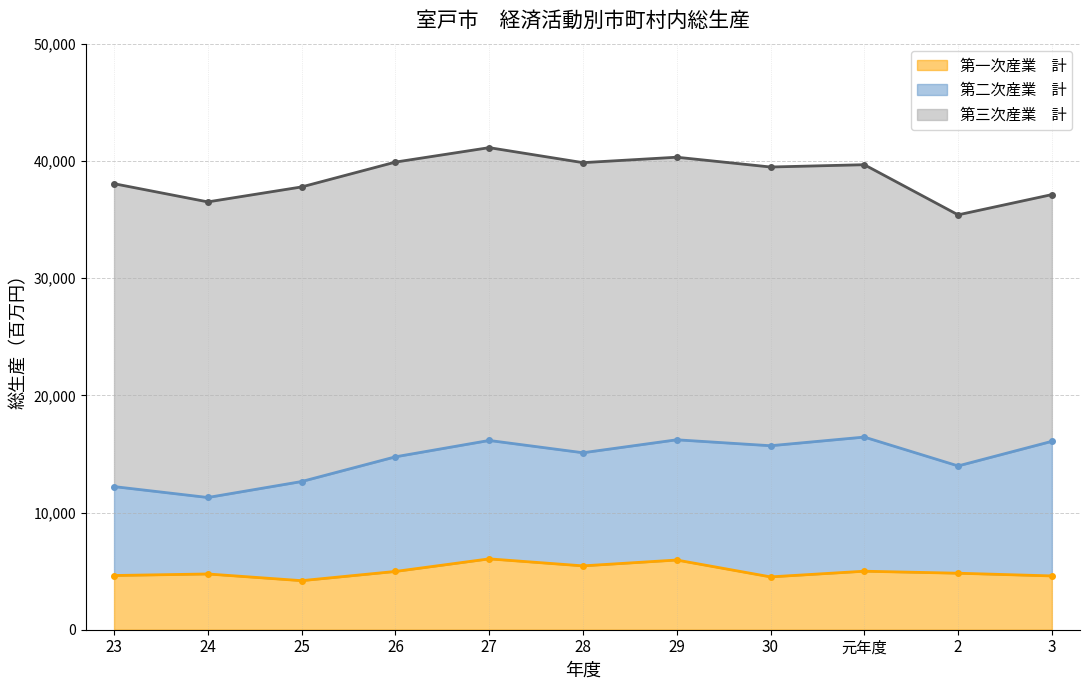

True or false: 第一次産業　計 and 第三次産業　計 cross at least once.

False